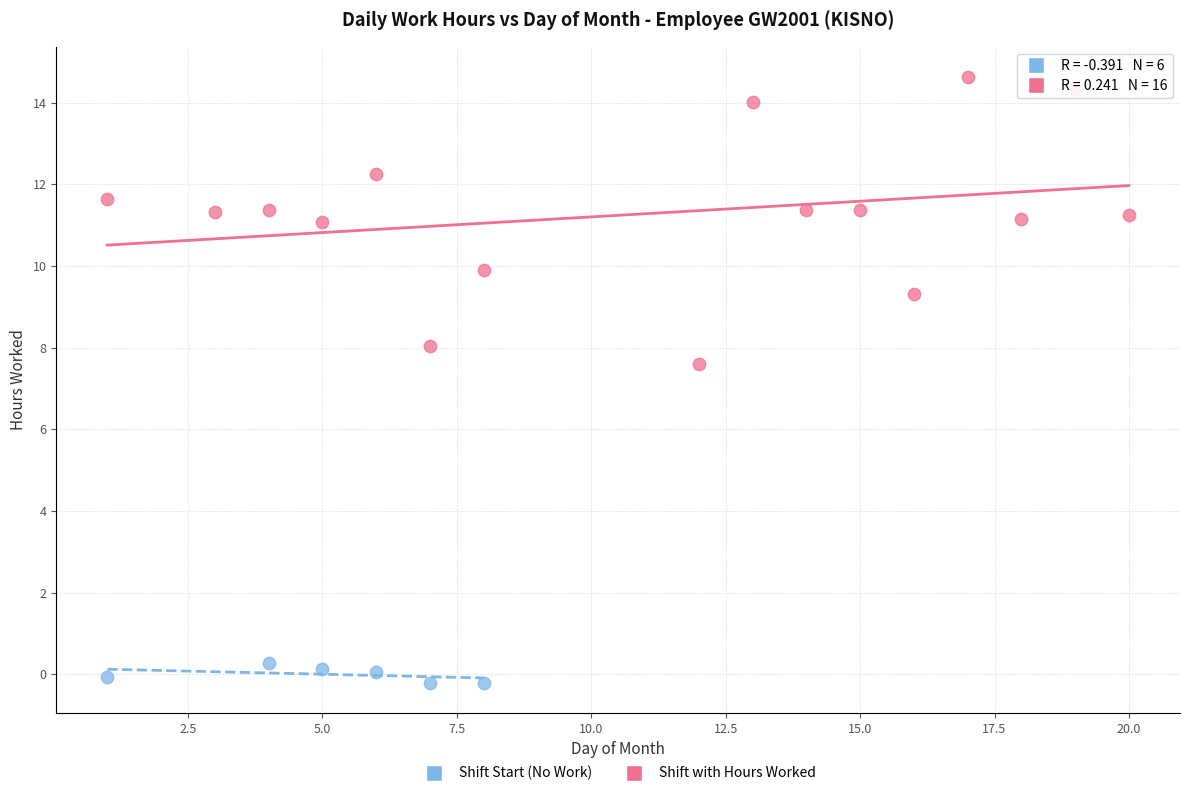

Which series contains the lowest Y value?

Shift Start (No Work)